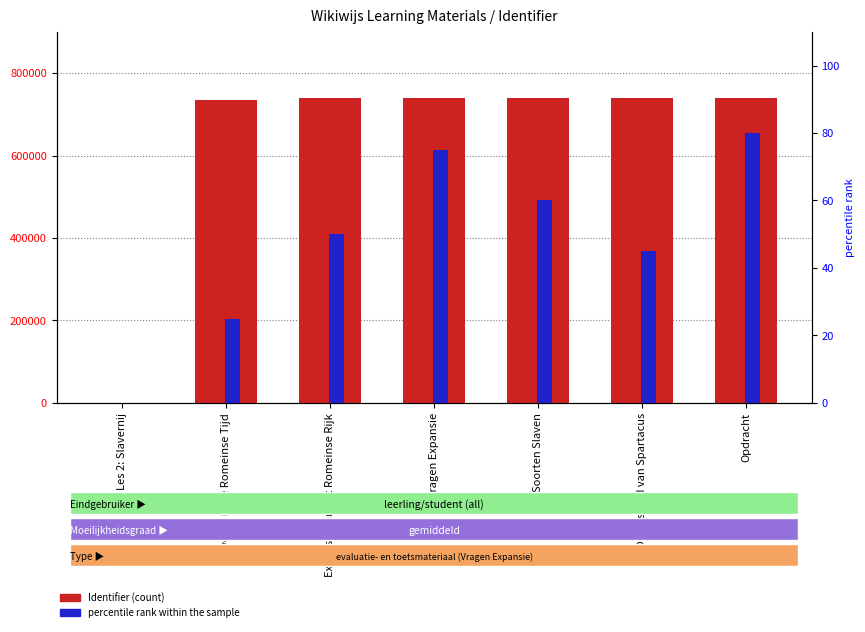

Which series has the largest total across all categories?

Identifier